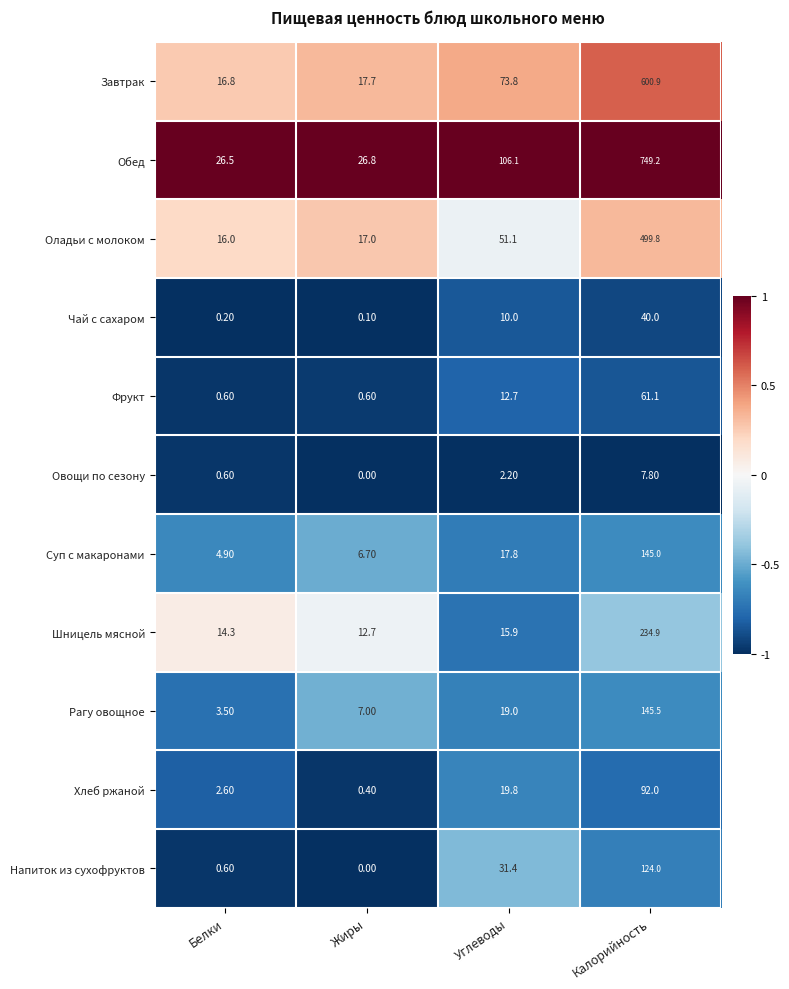

What is the average value of the Чай с сахаром series?

12.6